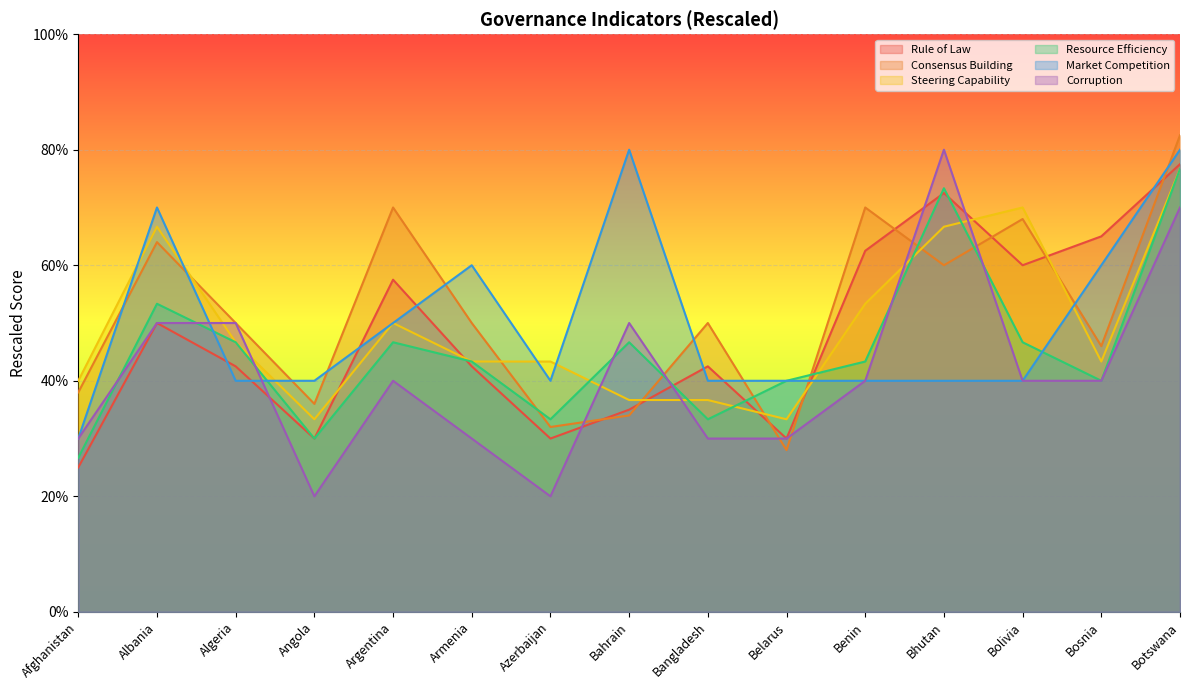

At which label is Market Competition closest to 0?

Afghanistan